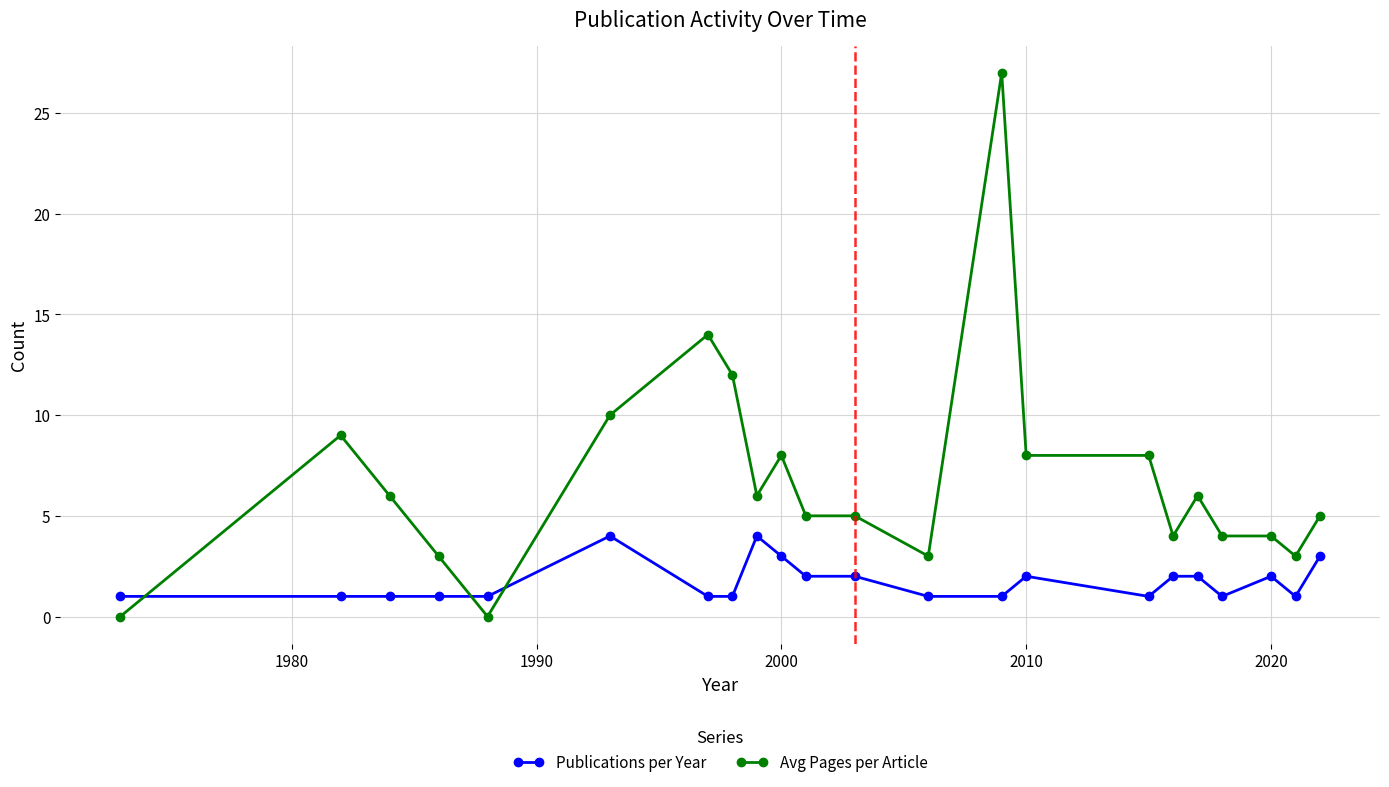

What is the maximum value for Publications per Year?

4